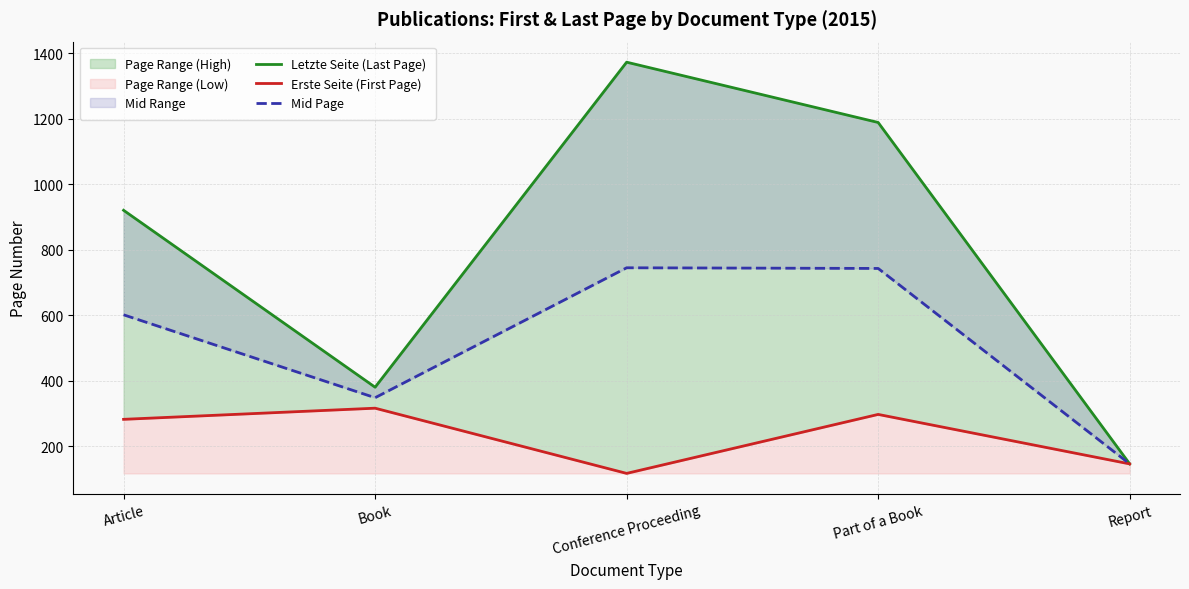

Rank the series by their maximum value, from lowest to highest.

Erste Seite (First Page), Mid Page, Letzte Seite (Last Page)